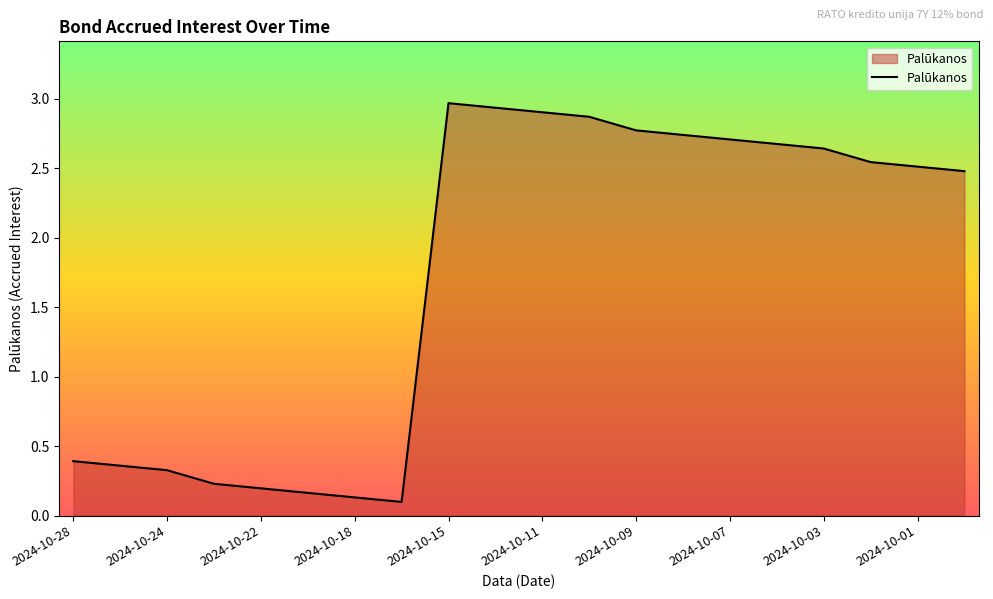

What is the greatest value displayed?

3.0